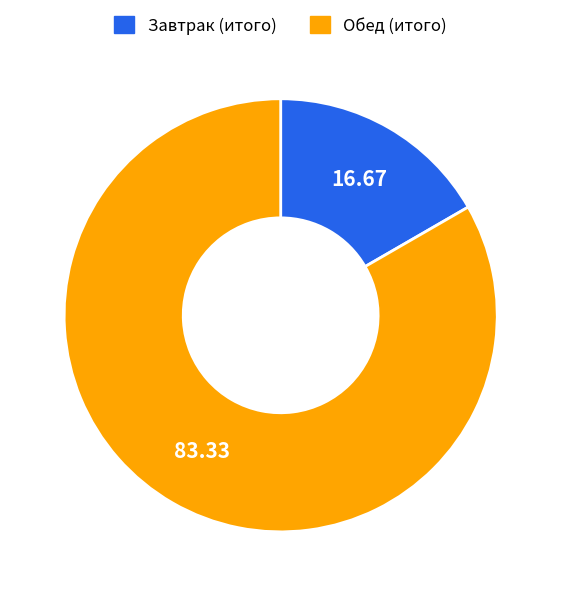

Rank the categories by value from highest to lowest.

Обед (итого), Завтрак (итого)